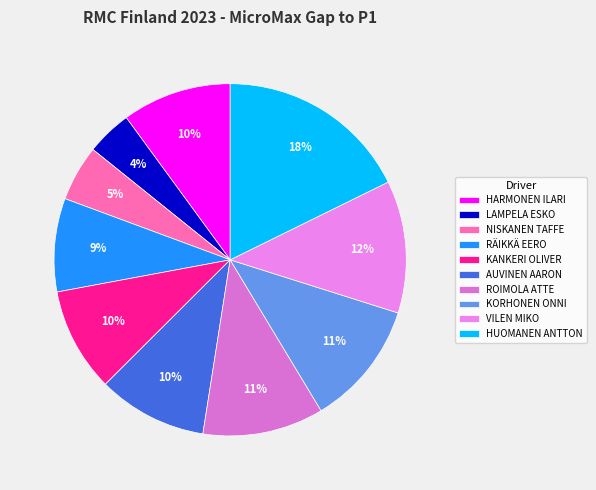

Which category has the smallest portion of the pie?

LAMPELA ESKO